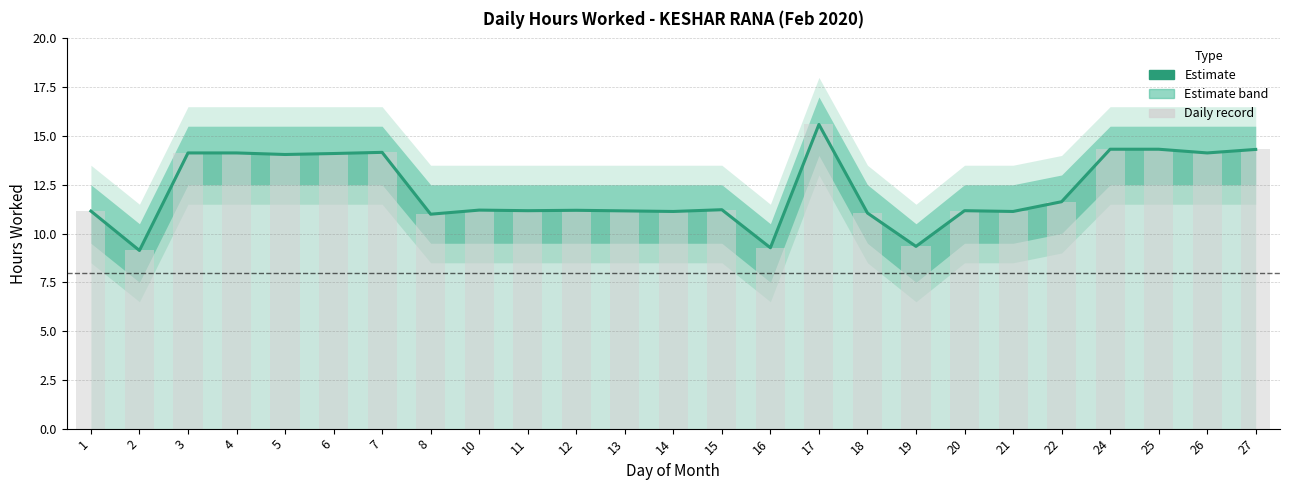

How many bars are there in total?

50